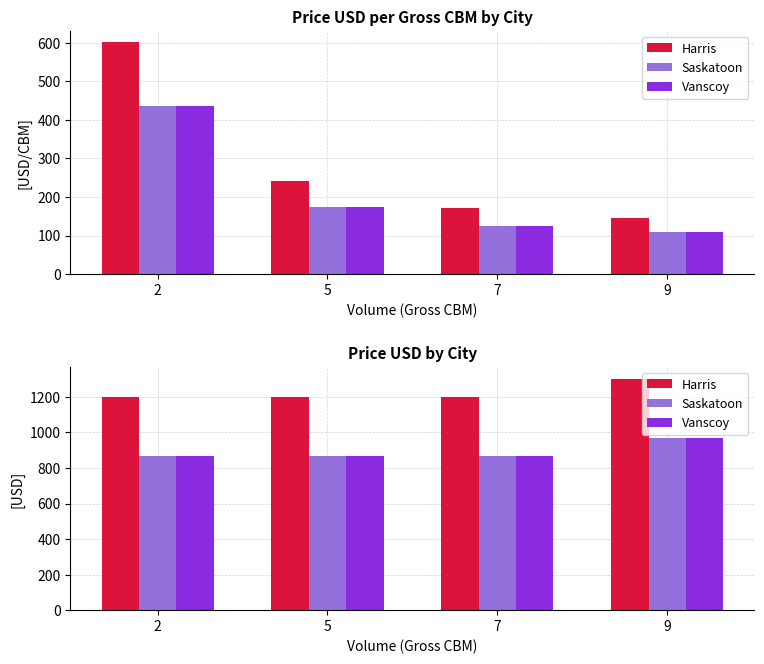

Which category has the highest value in the Vanscoy series?

9